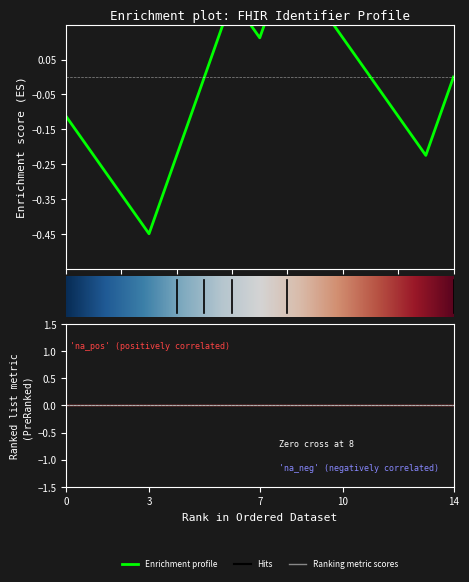

The Min series shows 0 at Identifier.extension. True or false?

False